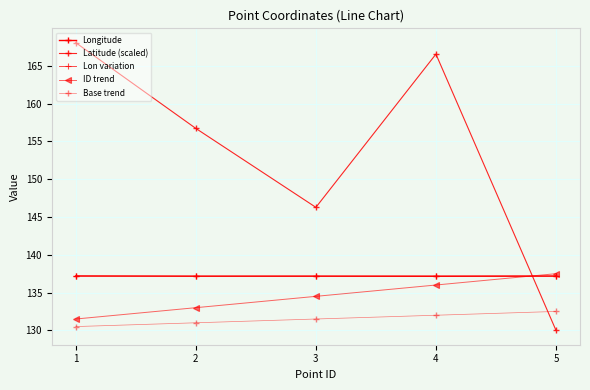

Reading right to left, transcribe all the data shown in this chart.

Longitude: 5=137.2	4=137.2	3=137.2	2=137.2	1=137.2
Latitude (scaled): 5=130.0	4=166.6	3=146.3	2=156.7	1=168.1
Lon variation: 5=137.2	4=137.2	3=137.2	2=137.2	1=137.2
ID trend: 5=137.5	4=136.0	3=134.5	2=133.0	1=131.5
Base trend: 5=132.5	4=132.0	3=131.5	2=131.0	1=130.5